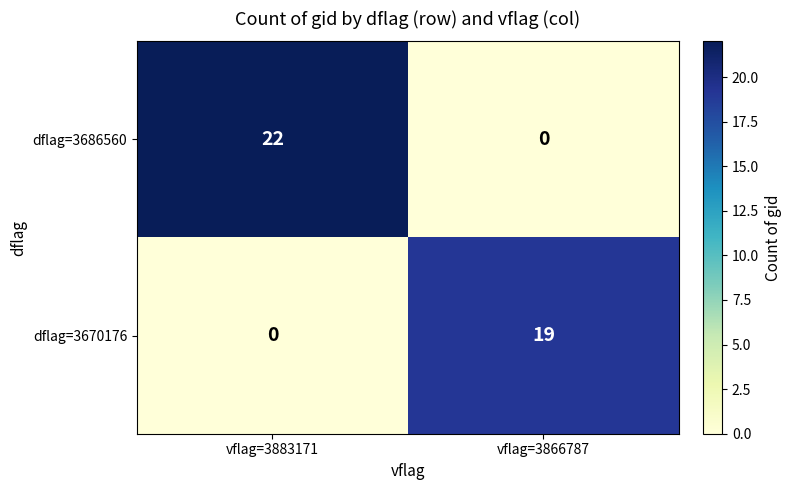

Rank the categories by dflag=3670176 value from highest to lowest.

vflag=3866787, vflag=3883171